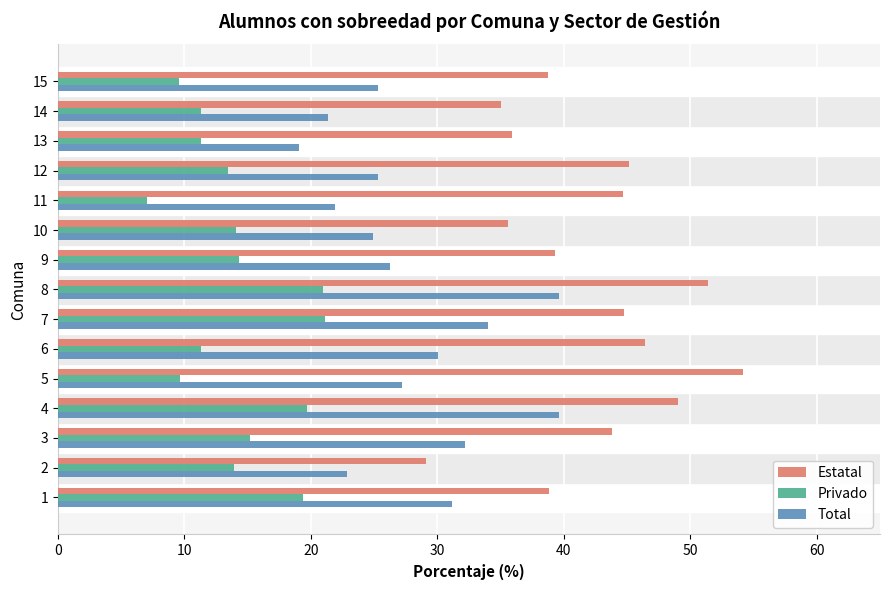

Which category has the highest value in the Estatal series?

5